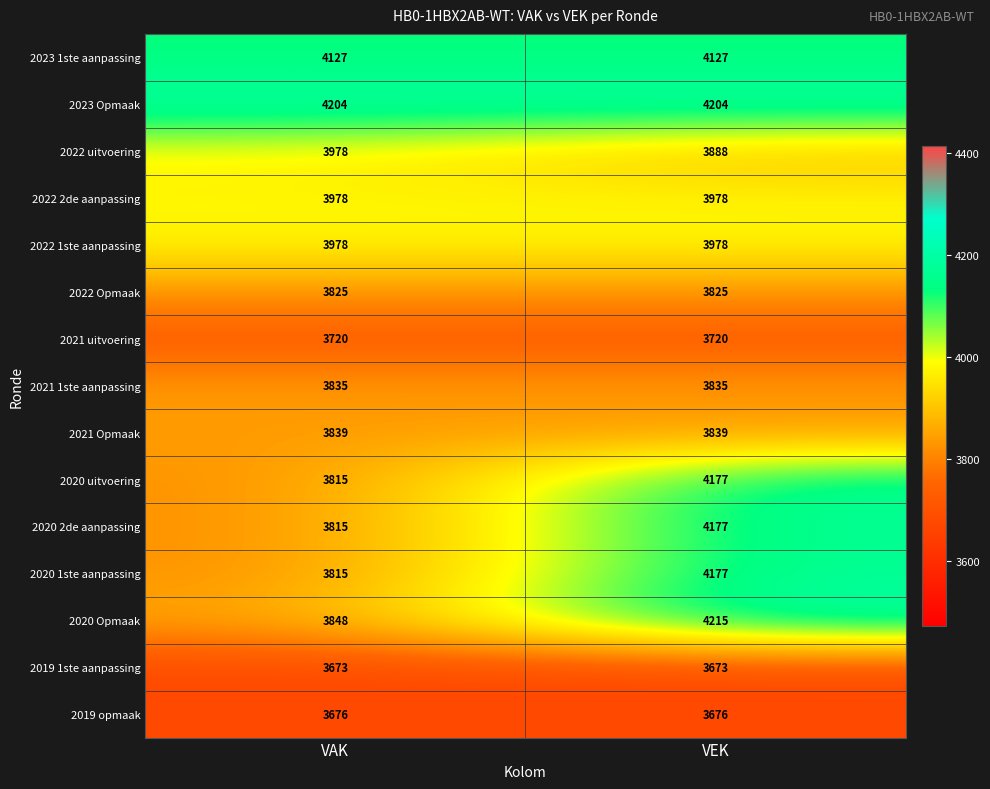

What is the difference between the highest and lowest values at VAK?

531